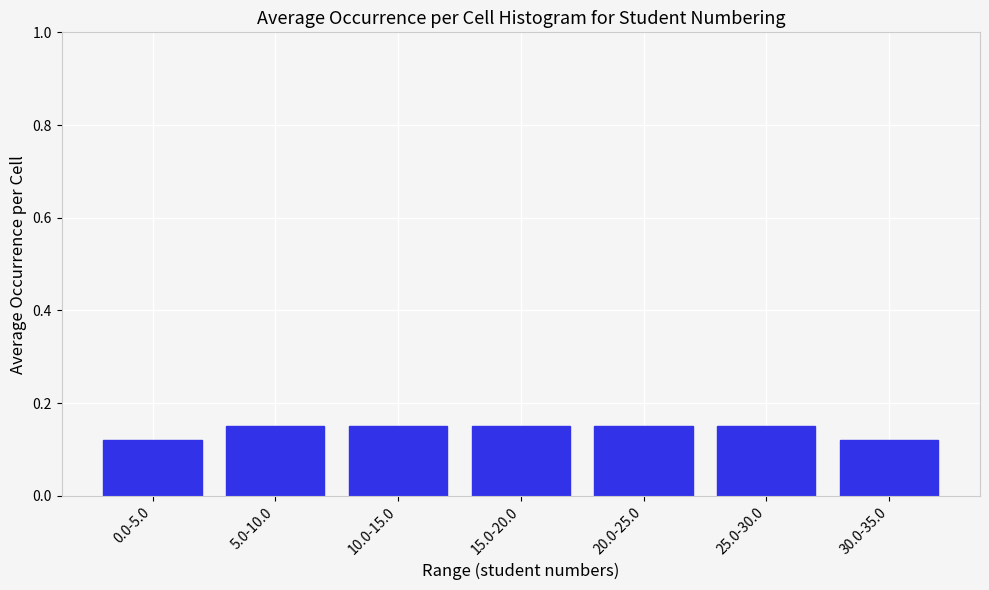

What is the label of the 7th bar from the right?

0.0-5.0